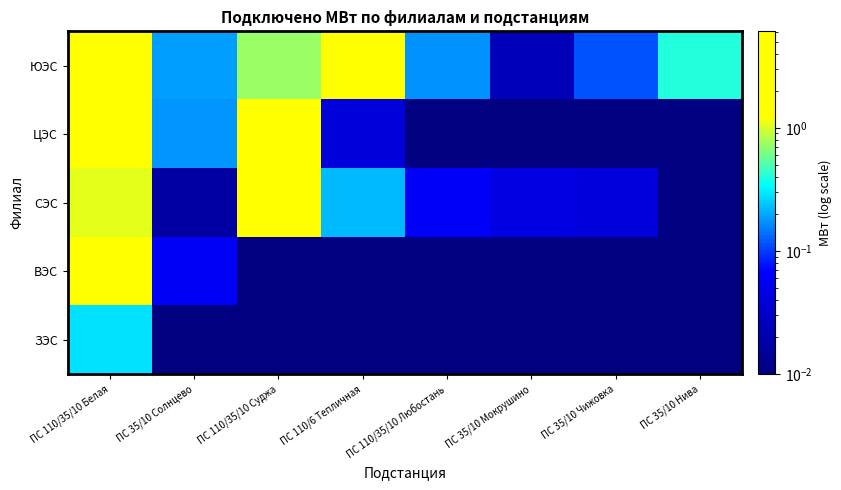

Between ПС 35/10 Нива and ПС 110/35/10 Любостань, which is larger?

ПС 35/10 Нива